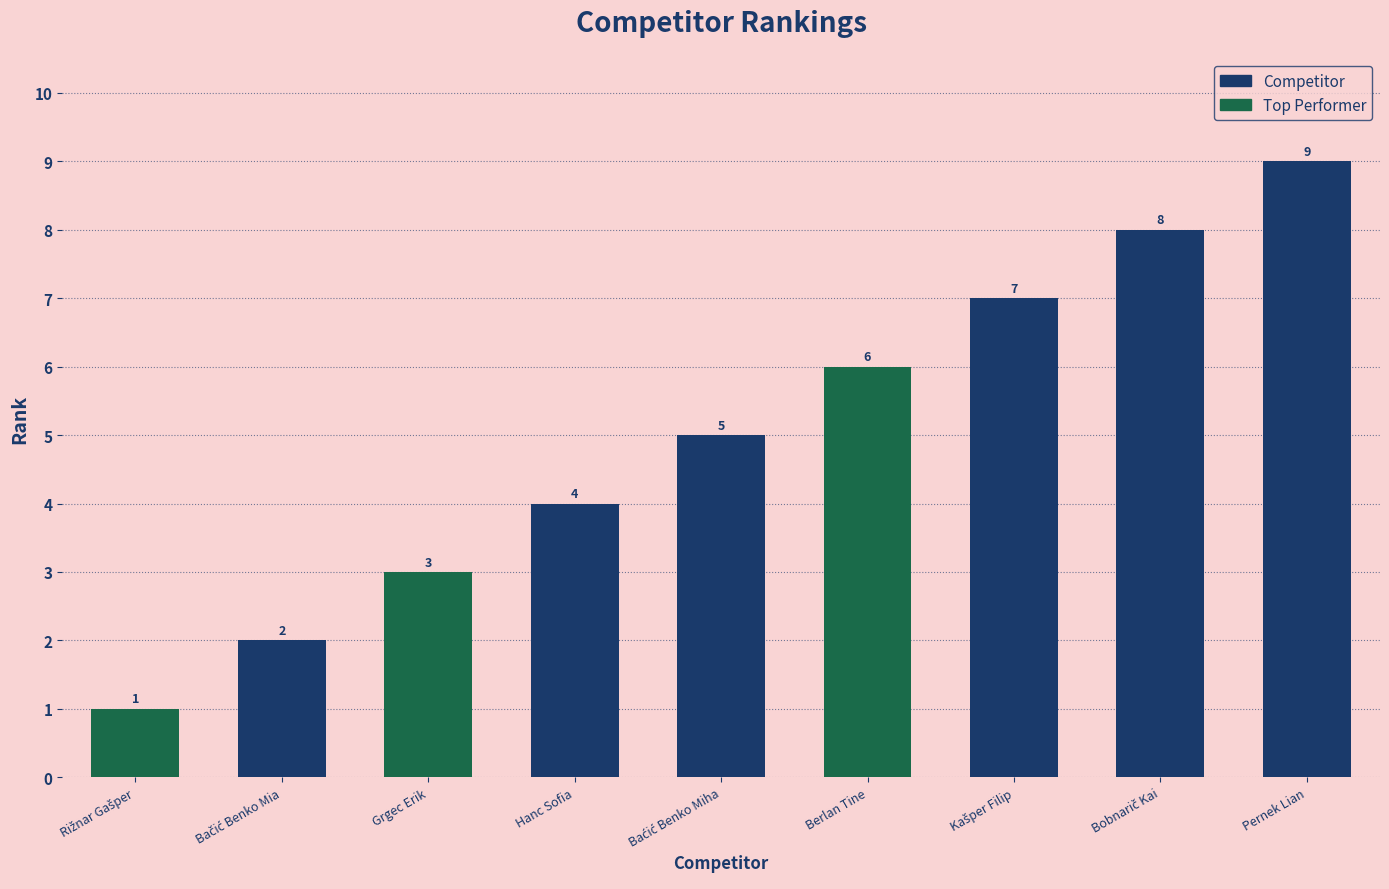

What is the label of the 3rd bar from the left?

Grgec Erik and Bračko Tai